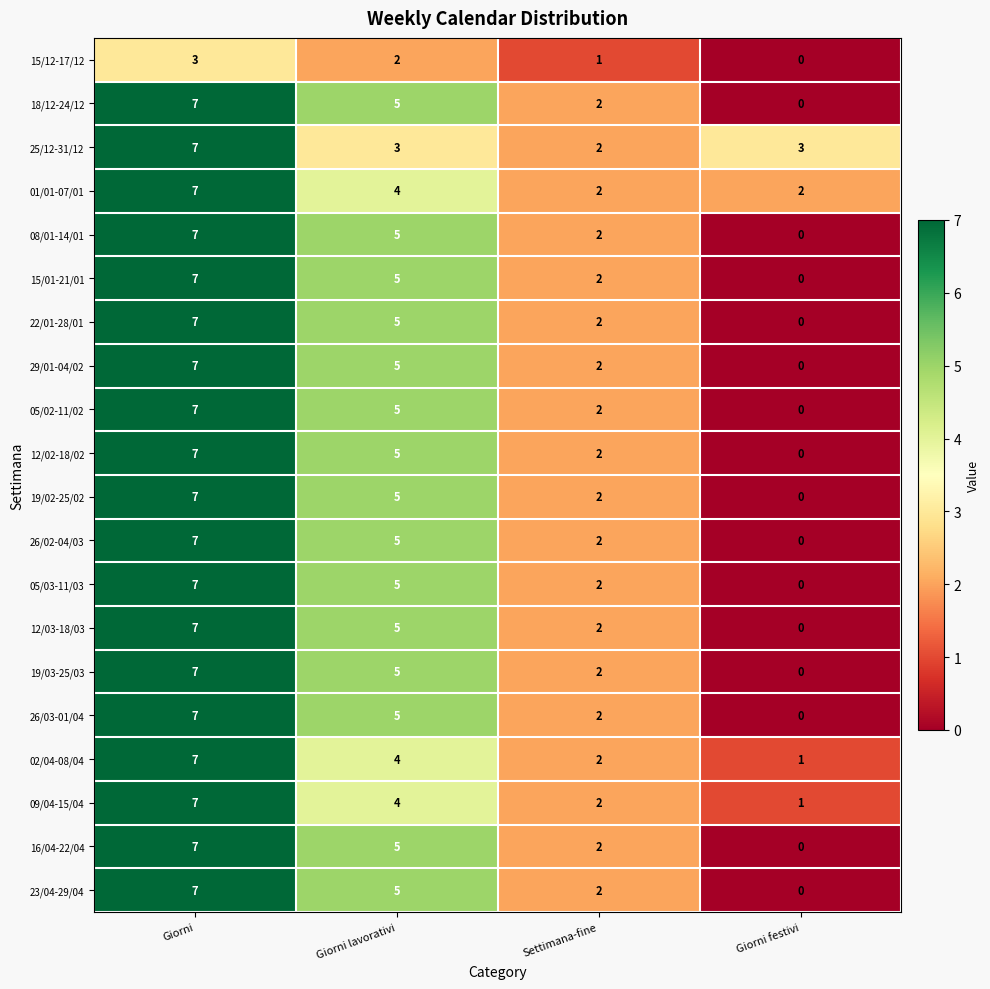

What is the average value of the 12/03-18/03 series?

4